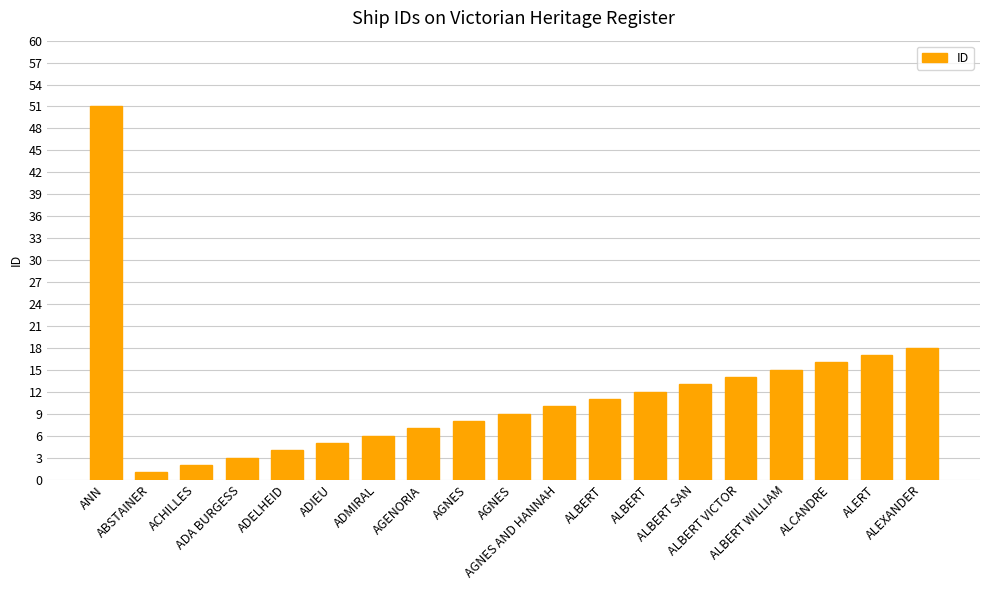

What is the minimum value shown in the chart?

1